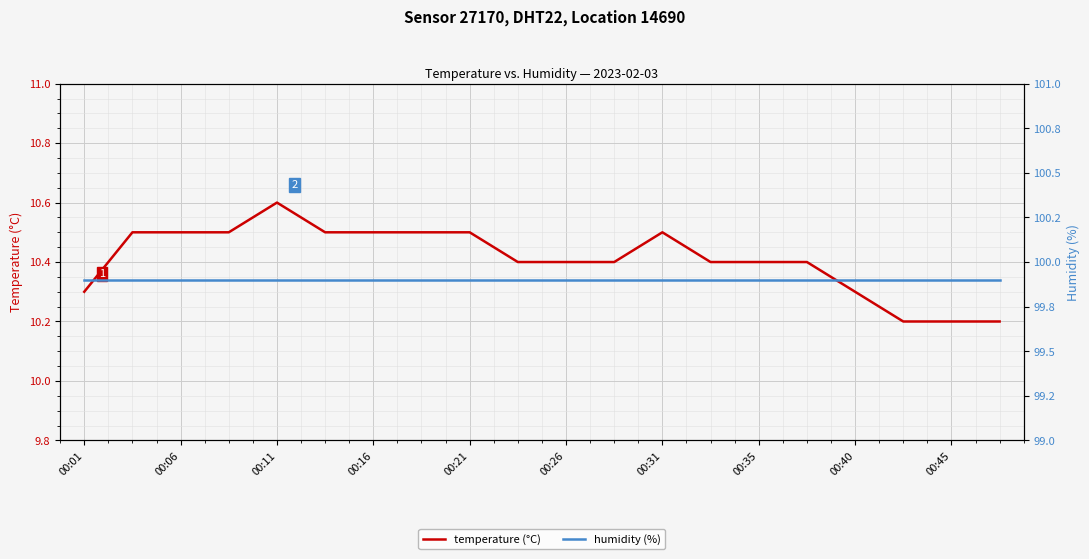

True or false: temperature (°C) and humidity (%) cross at least once.

False